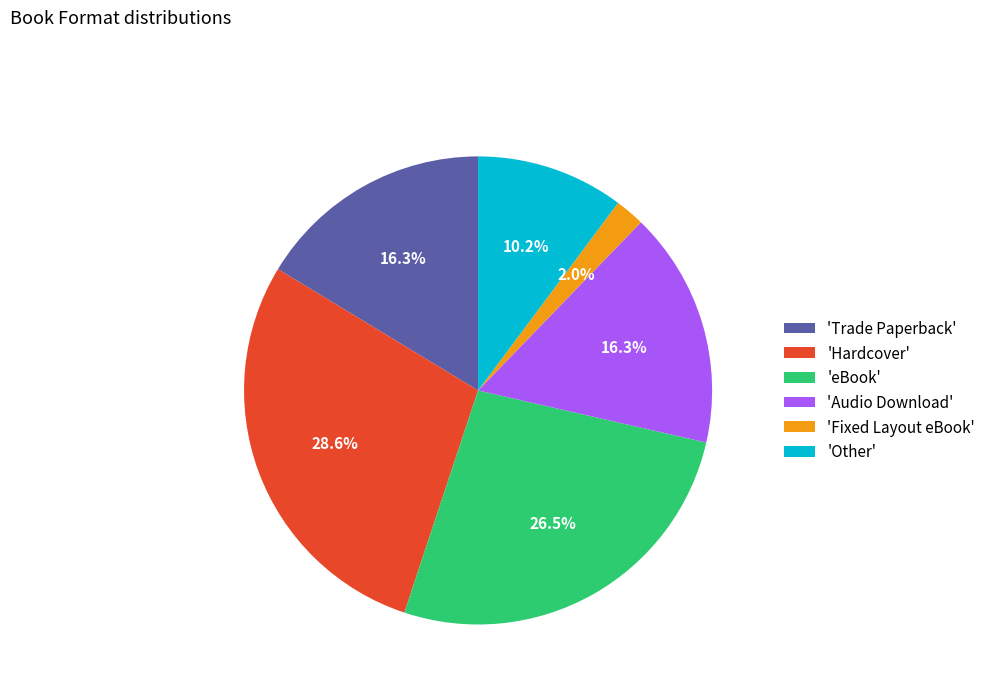

What percentage do 'eBook' and 'Other' together represent?

36.7%